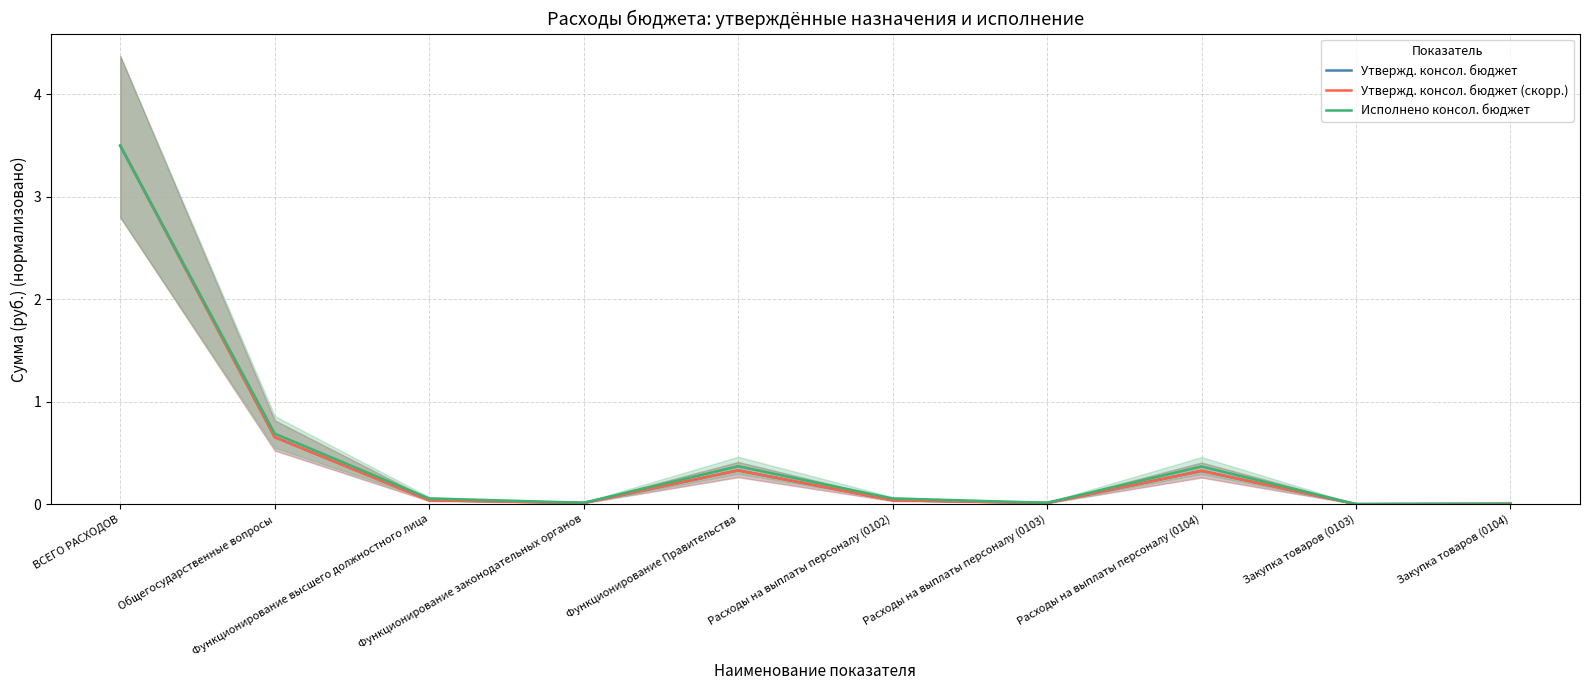

How many intersections are there between Утвержд. консол. бюджет and Исполнено консол. бюджет?

1